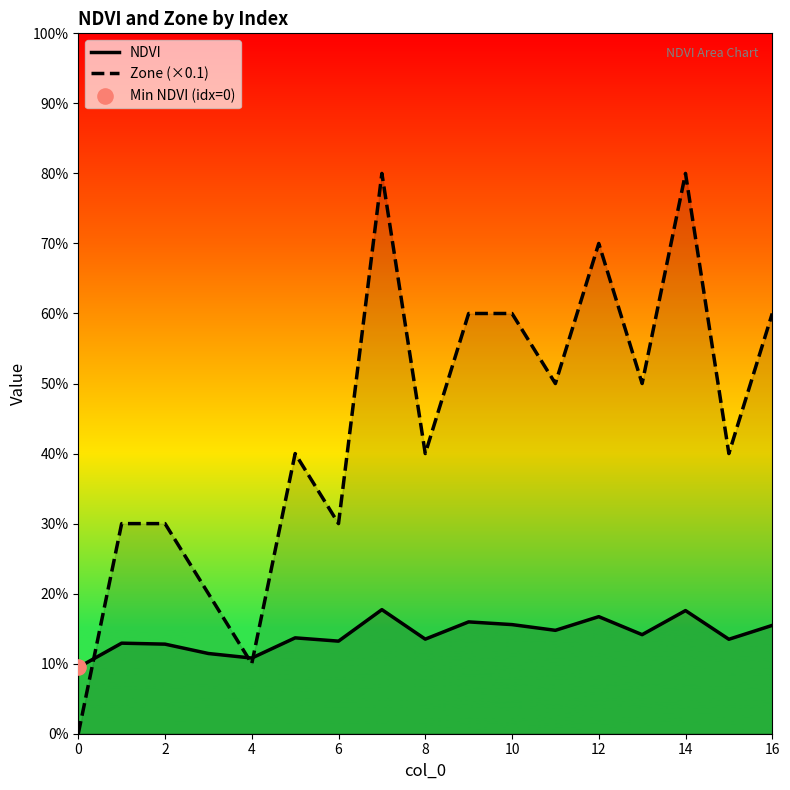

At how many categories does at least one series exceed 0?

17